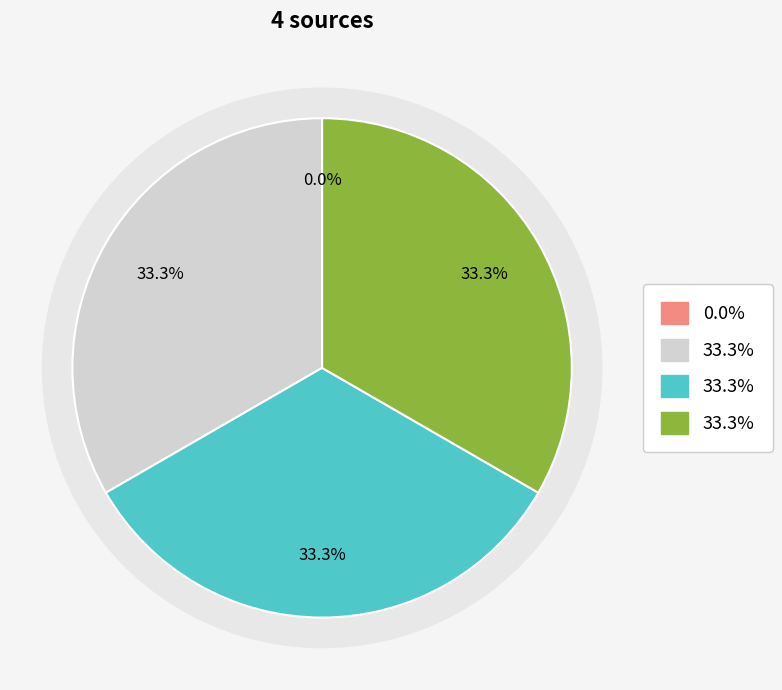

What percentage is the Rank 3 slice, to the nearest percent?

33%